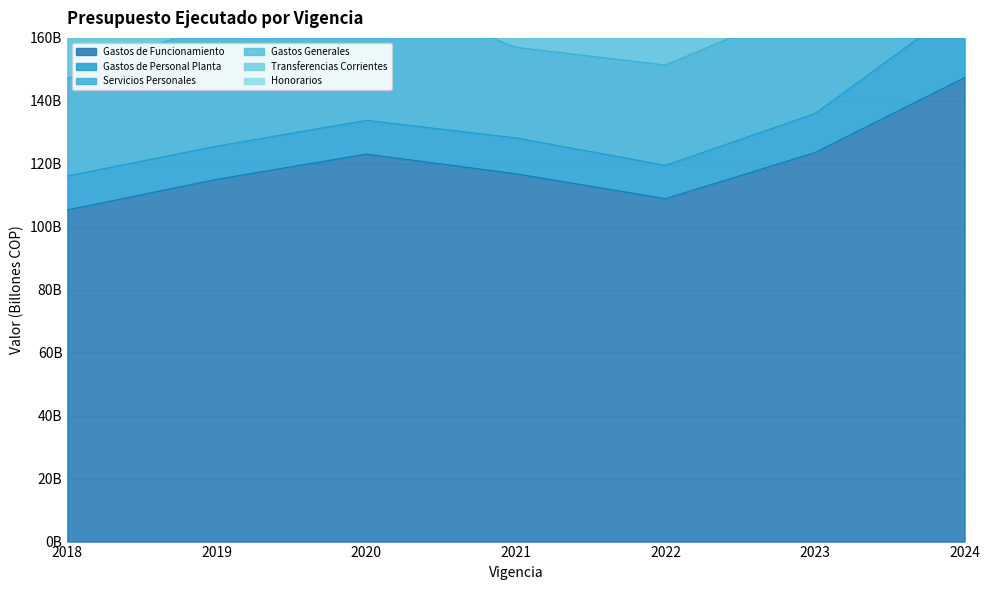

True or false: Servicios Personales and Transferencias Corrientes cross at least once.

False